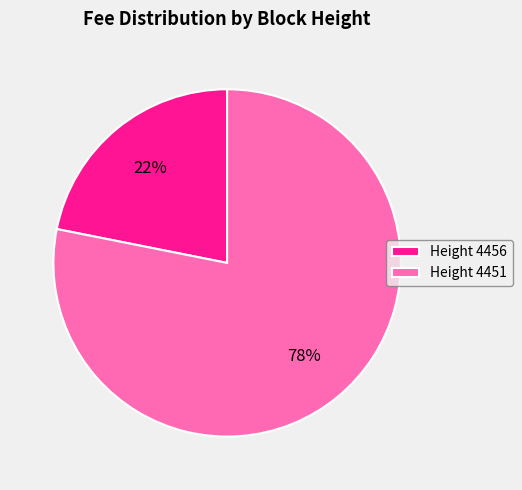

To the nearest percent, what portion does Height 4451 represent?

78%